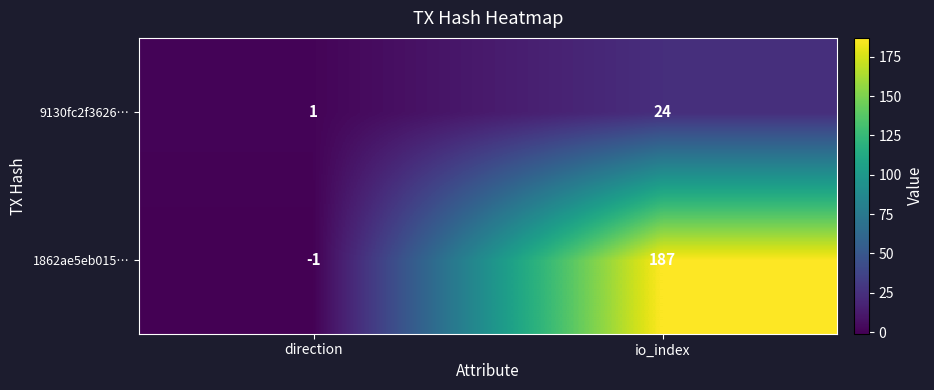

What is the sum of all 9130fc2f3626… values?

25